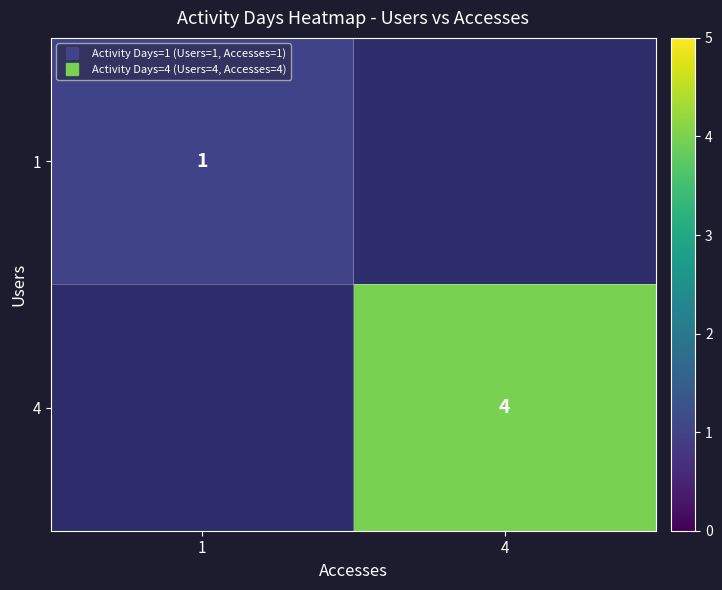

How many categories are shown in the chart?

2